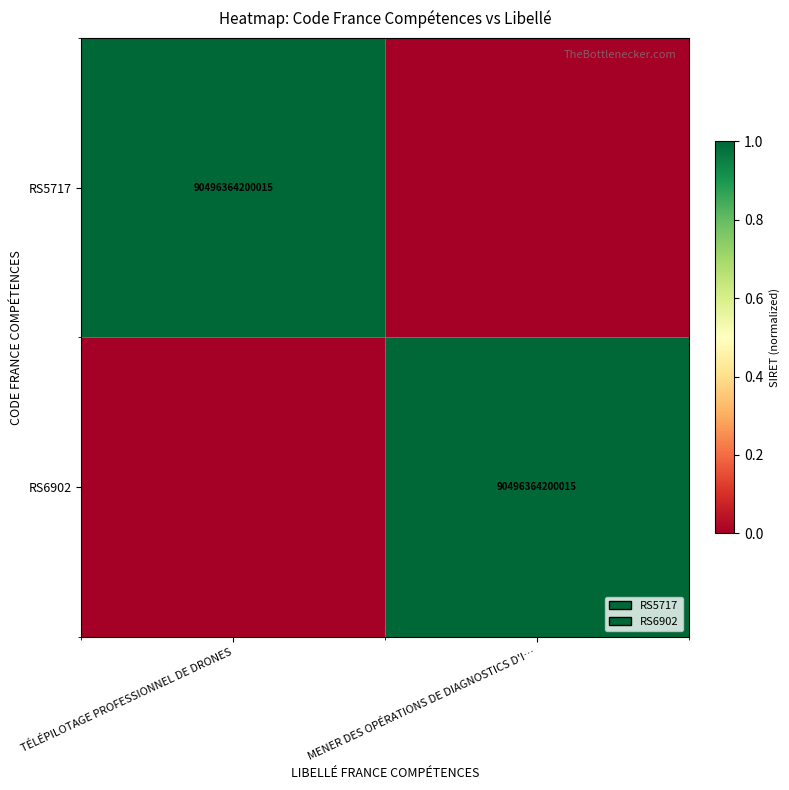

The RS5717 series shows 135375819265928 at TÉLÉPILOTAGE PROFESSIONNEL DE DRONES. True or false?

False